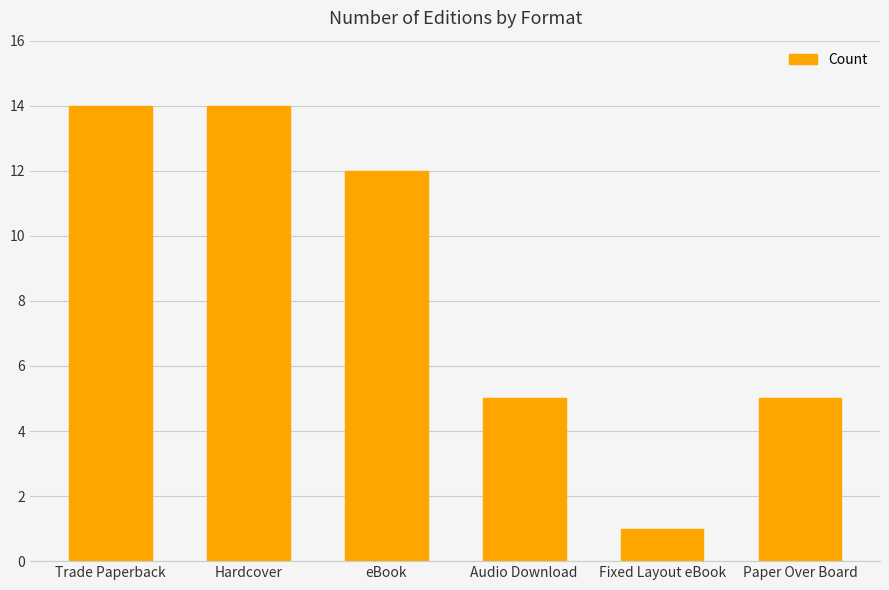

At which category does the chart reach its minimum across all series?

Fixed Layout eBook